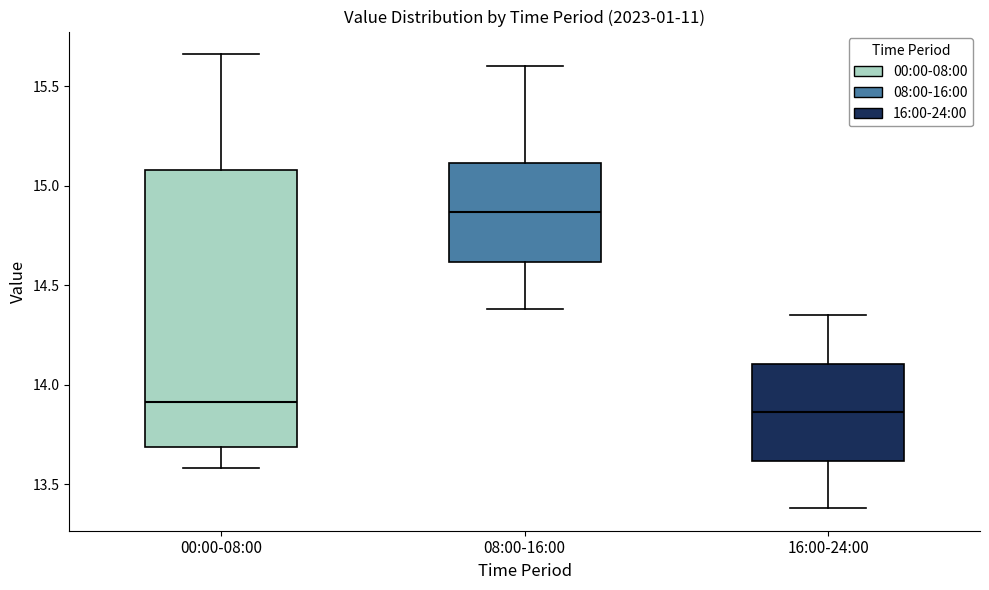

Reading left to right, read every box against the y-axis: the position of its median line, the range the box covers, and the ends of its whiskers. The values are not printed on the chart, so give them approximately, as read against the axis.

00:00-08:00: median 13.90, box 13.70 to 15.10, whiskers 13.60 to 15.65
08:00-16:00: median 14.85, box 14.60 to 15.10, whiskers 14.40 to 15.60
16:00-24:00: median 13.85, box 13.60 to 14.10, whiskers 13.40 to 14.35